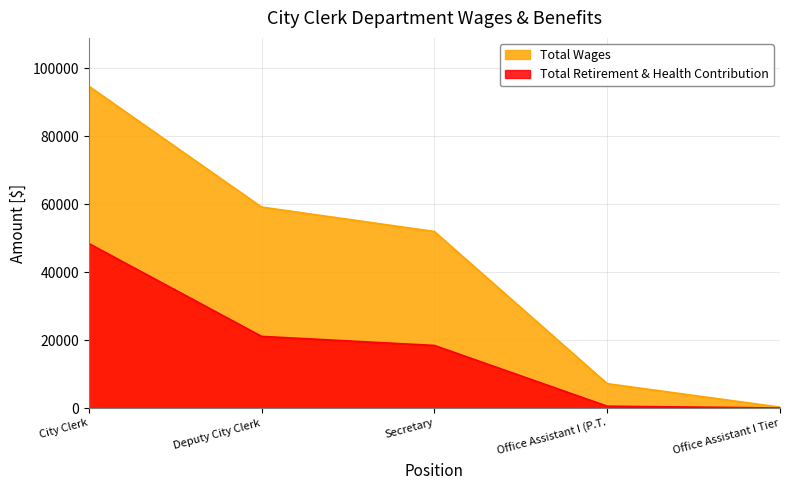

Reading right to left, list all the values displayed in this chart.

Total Wages: Office Assistant I Tier=250	Office Assistant I (P.T.=7173	Secretary=51961	Deputy City Clerk=59156	City Clerk=94747
Total Retirement & Health Contribution: Office Assistant I Tier=19	Office Assistant I (P.T.=538	Secretary=18424	Deputy City Clerk=21090	City Clerk=48435